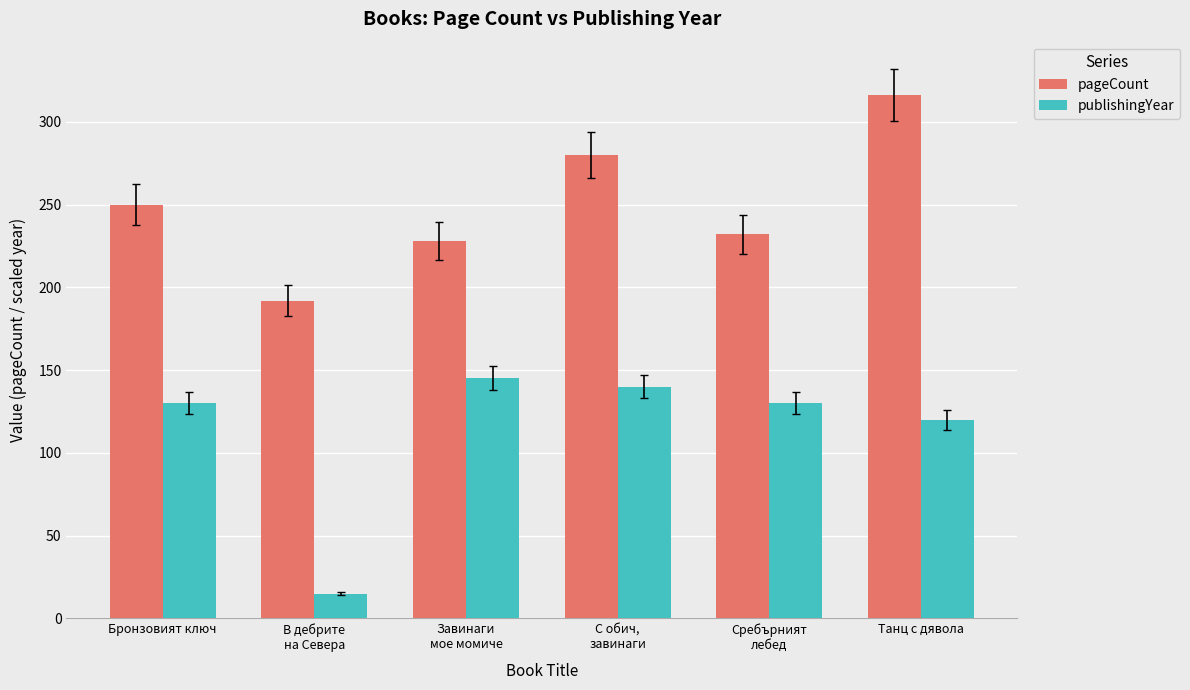

Reading left to right, list all the values displayed in this chart.

pageCount: Бронзовият ключ=250	В дебрите
на Севера=192	Завинаги
мое момиче=228	С обич,
завинаги=280	Сребърният
лебед=232	Танц с дявола=316
publishingYear: Бронзовият ключ=130	В дебрите
на Севера=15	Завинаги
мое момиче=145	С обич,
завинаги=140	Сребърният
лебед=130	Танц с дявола=120